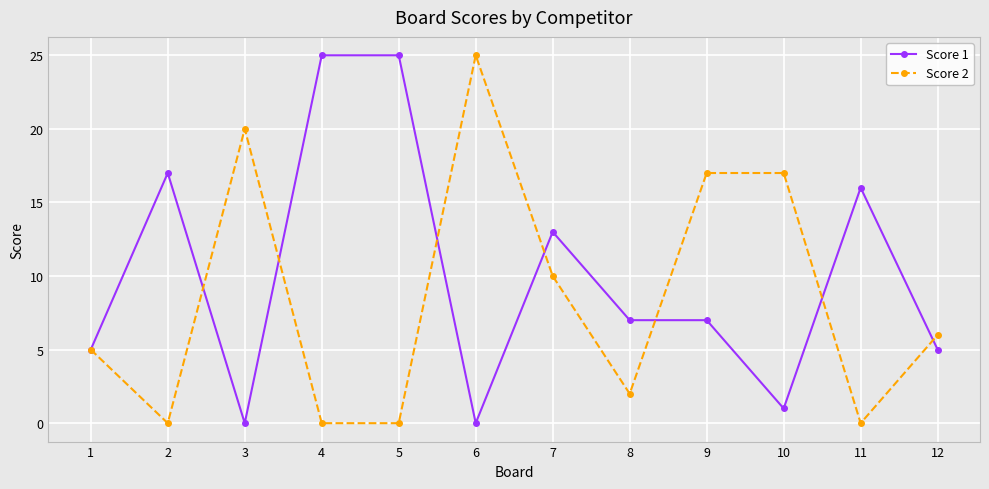

At 5, list the series in order from smallest to largest.

Score 2, Score 1